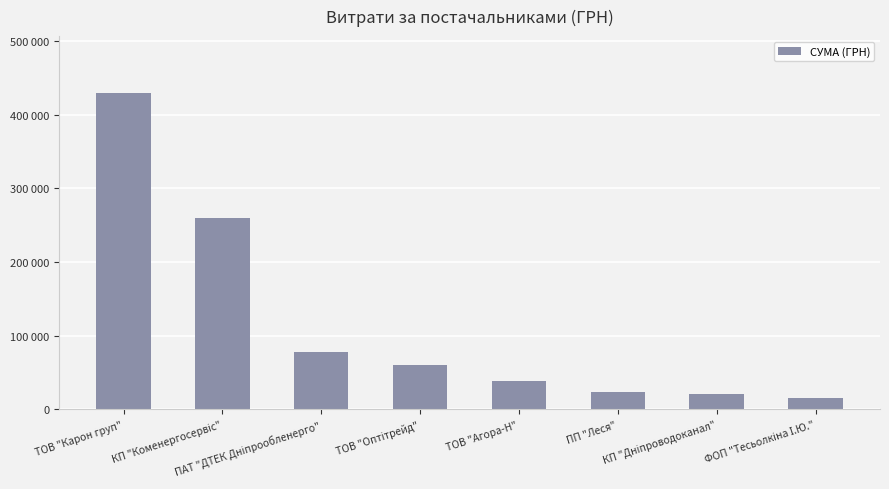

Are the bars horizontal?

No